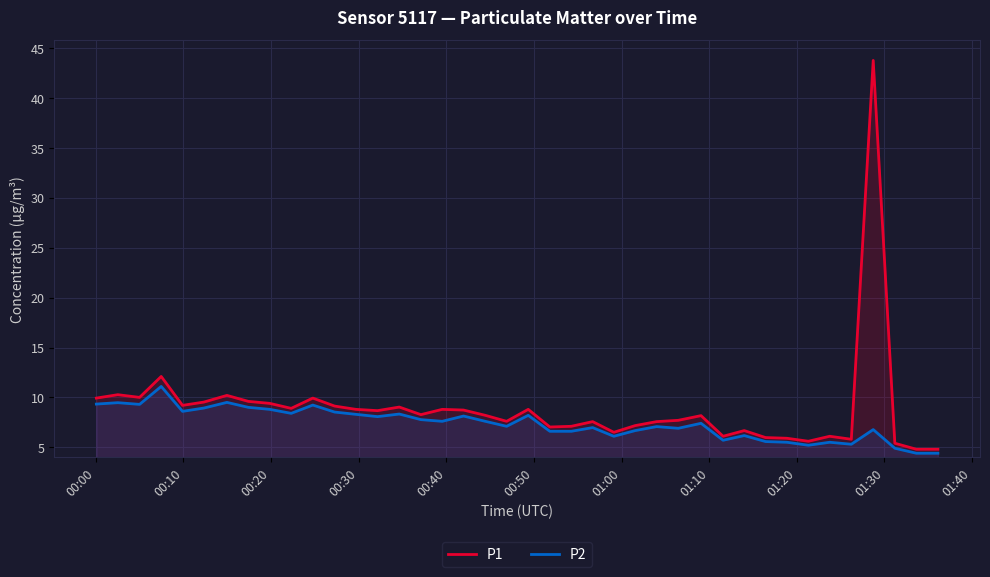

What is the smallest value displayed?

4.4